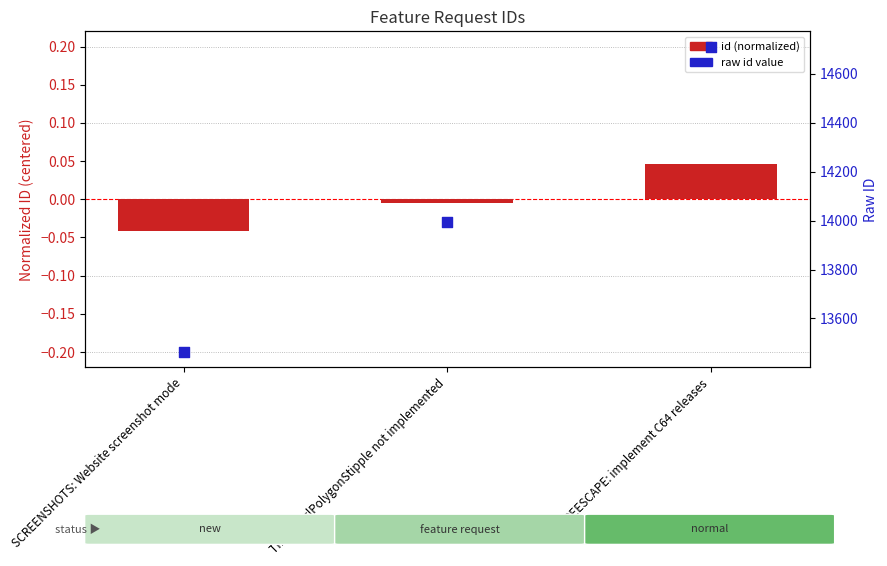

Is the value of raw id value at SCREENSHOTS: Website screenshot mode greater than the value of id (normalized) at TINYGL: glPolygonStipple not implemented?

Yes